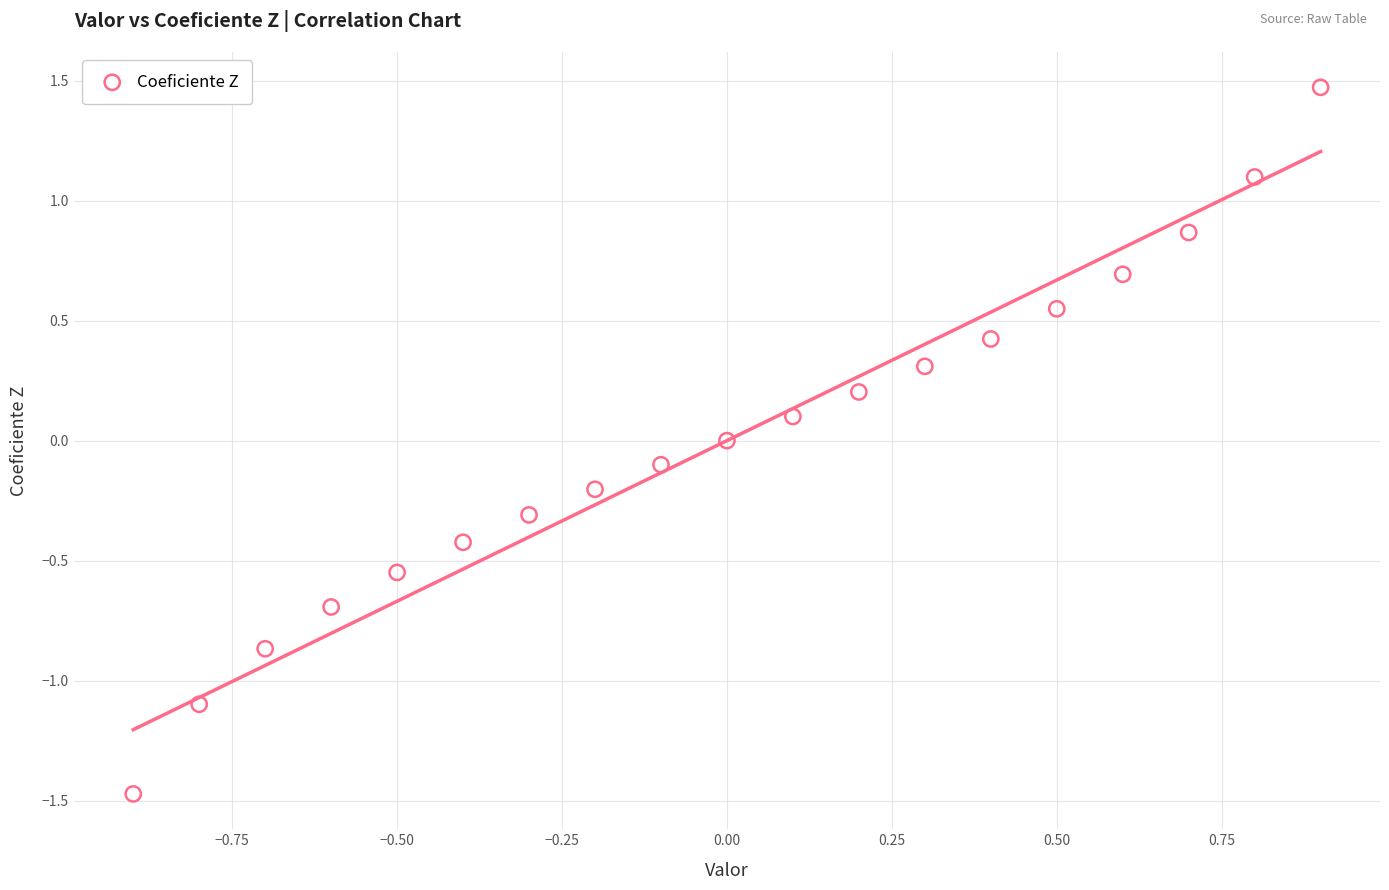

What is the range of Y values (max minus min)?

2.9